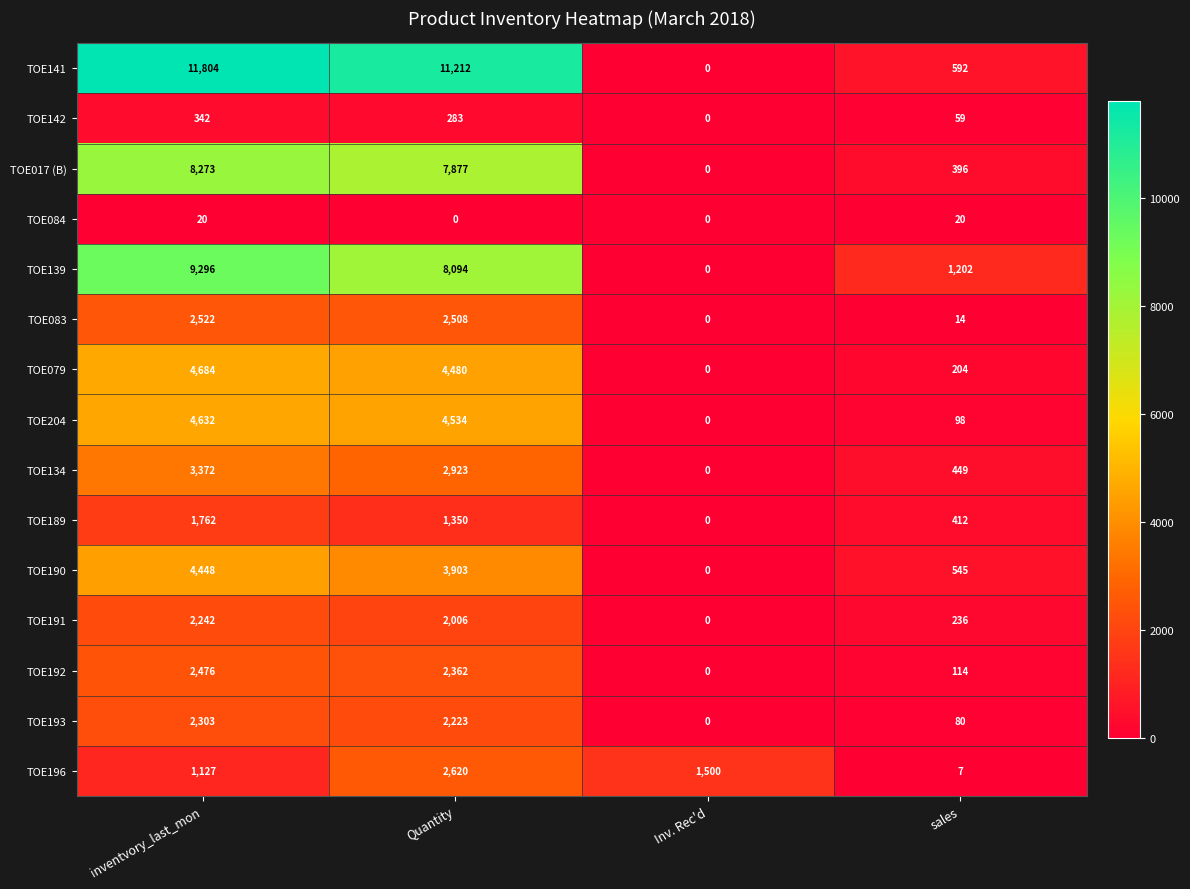

Count the number of data series in this chart.

15